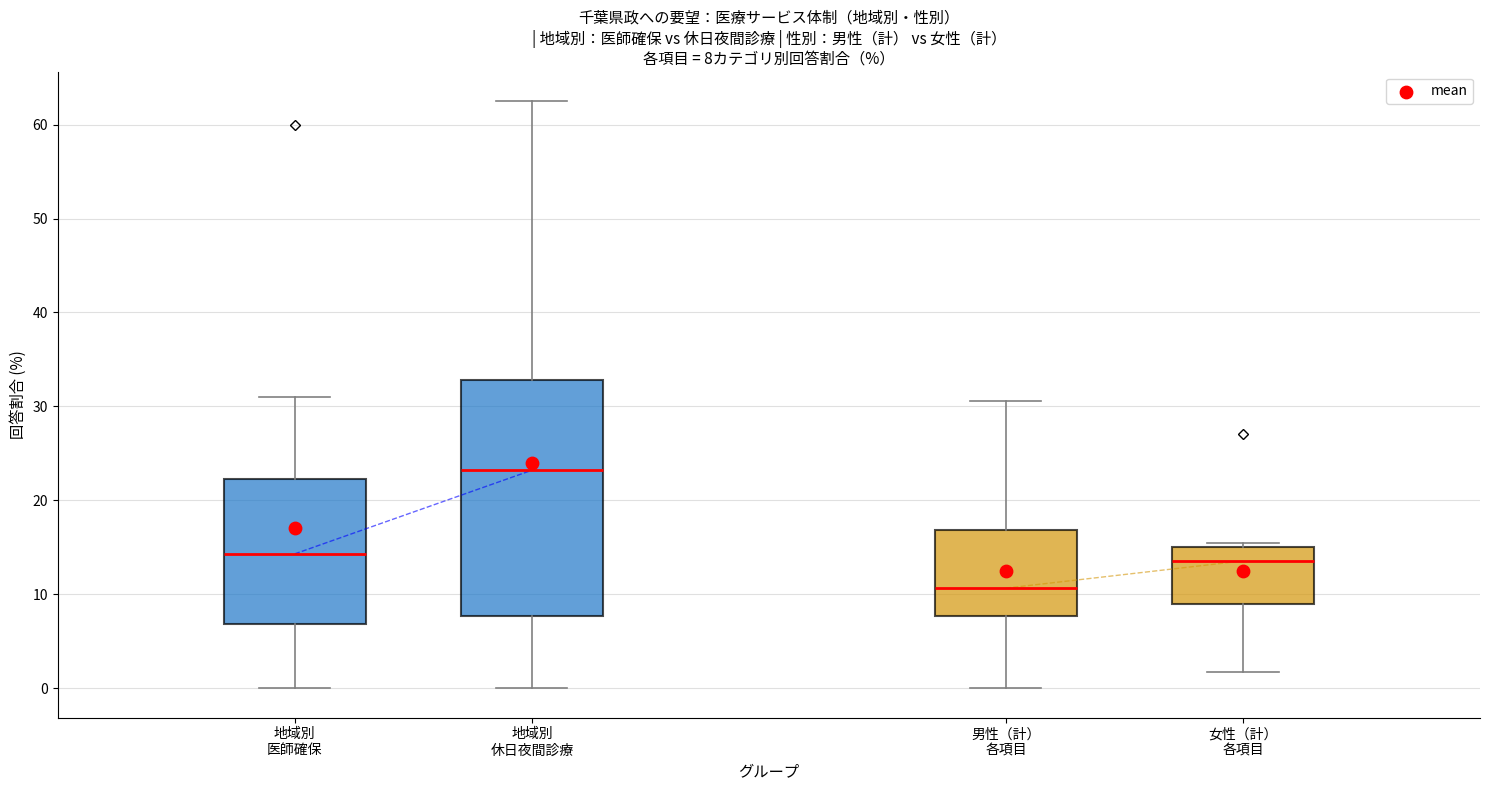

Which box is the tallest, from its lower edge to its upper edge?

地域別 休日夜間診療